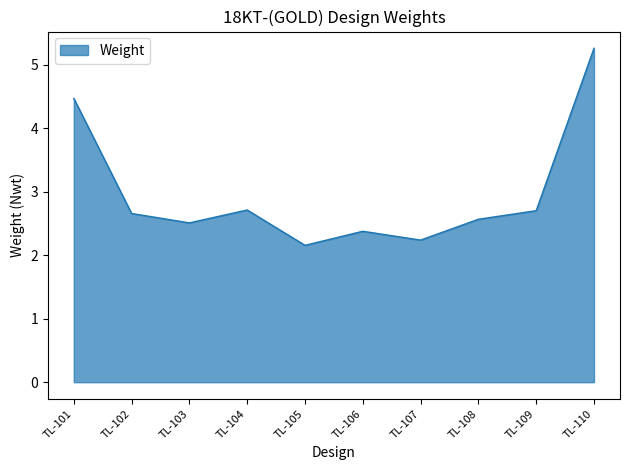

What is the minimum value shown in the chart?

2.2